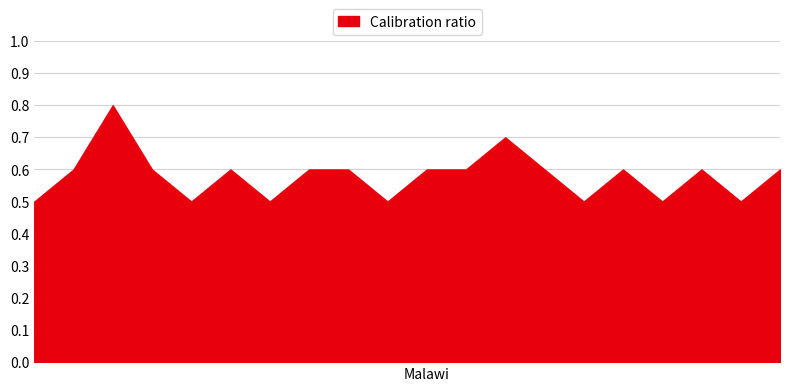

What is the minimum value shown in the chart?

0.5